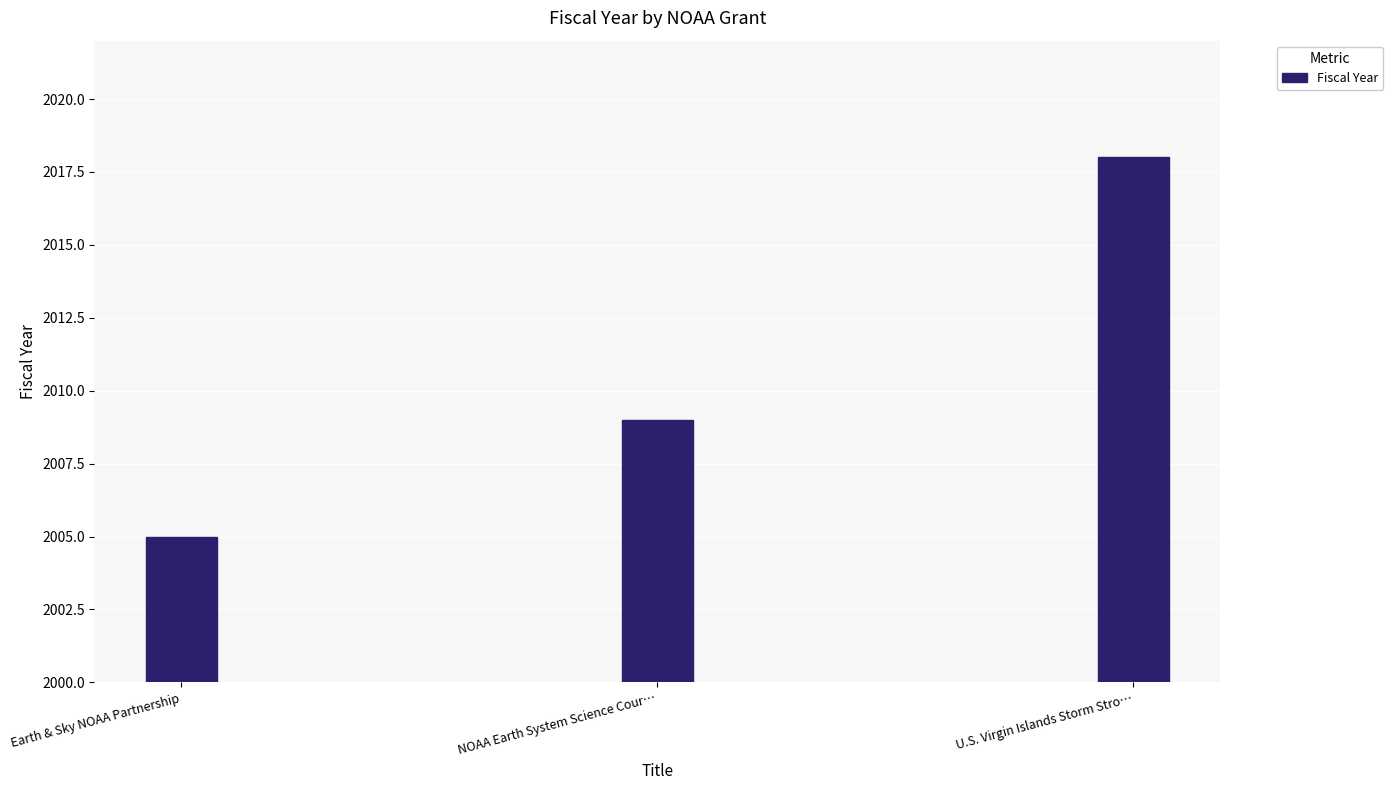

At which label is the value closest to 2011?

NOAA Earth System Science Cour…